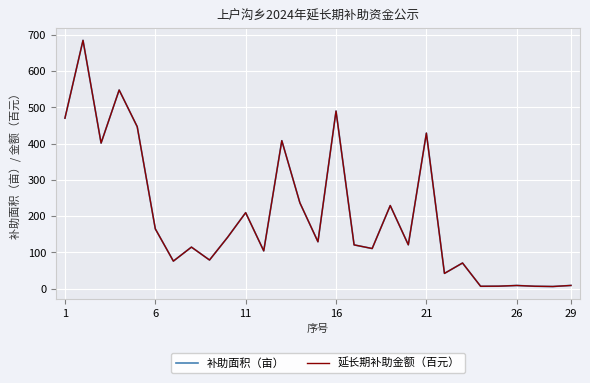

Which series has the largest total across all categories?

补助面积（亩）